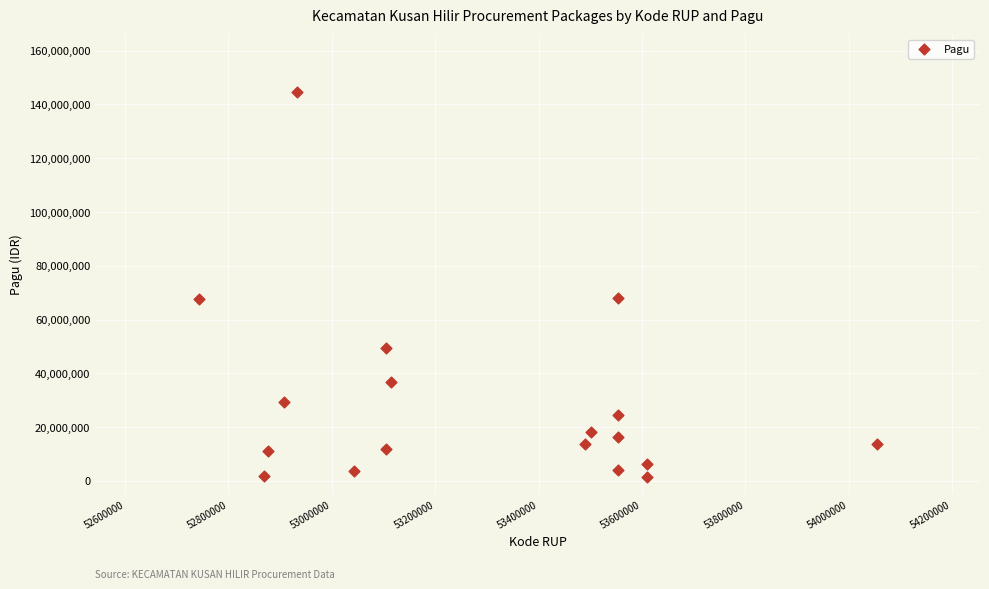

What is the range of Y values (max minus min)?

142947250